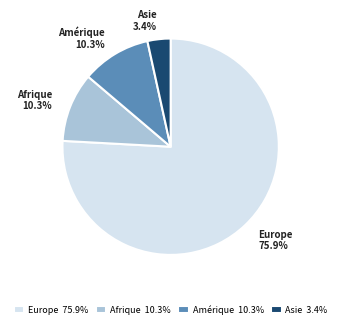

What portion of the pie excludes Amérique?

89.7%